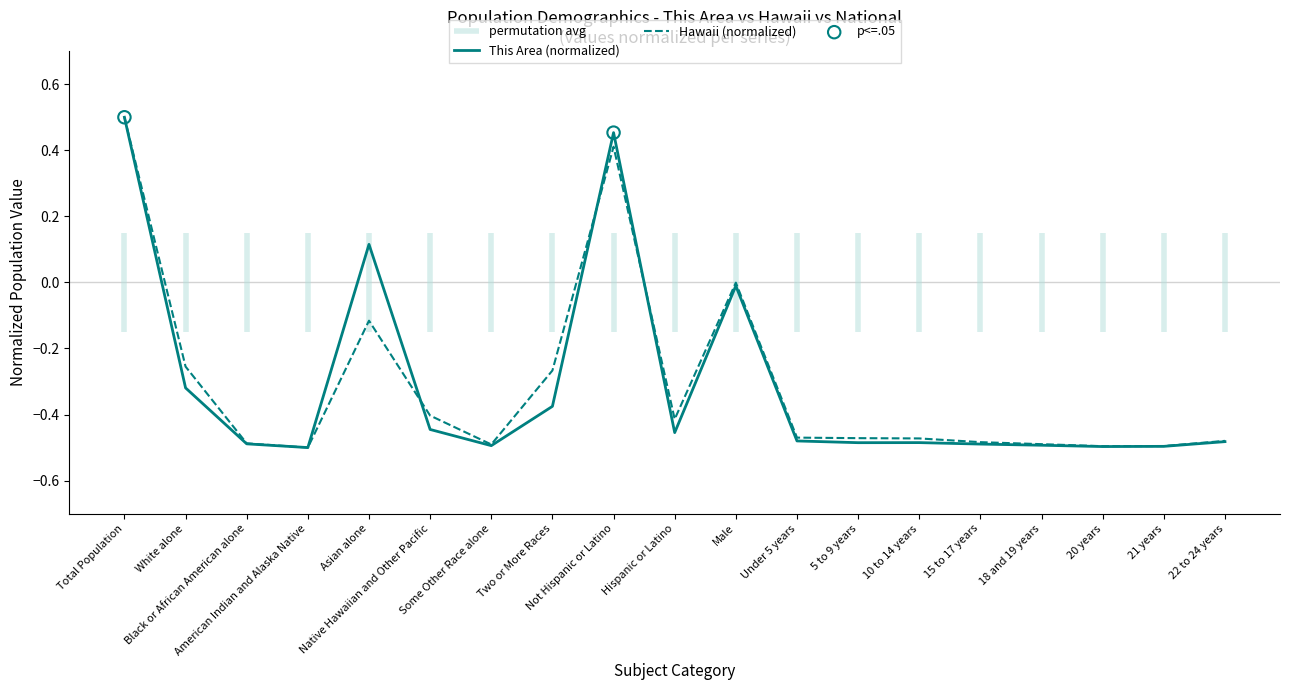

Which series contains the highest Y value?

This Area